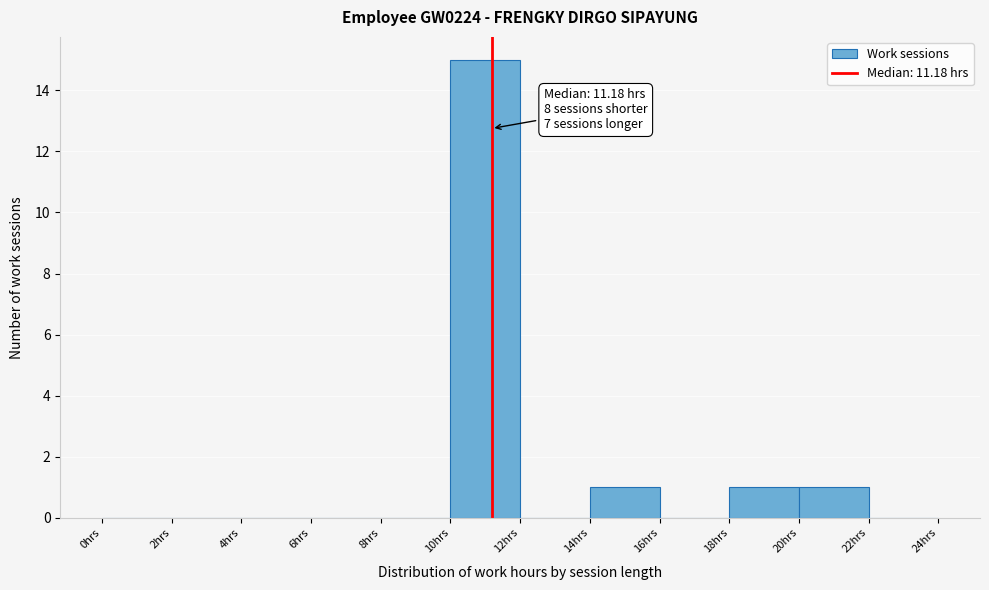

Which range on the x-axis has the tallest bar?

10 to 12